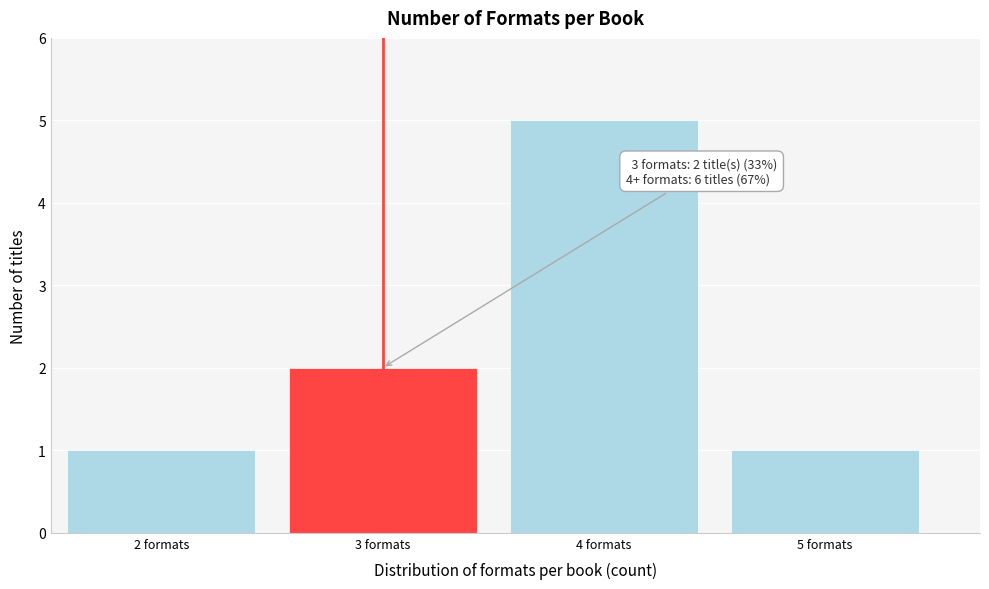

Reading left to right, list all the values displayed in this chart.

2 formats=1	3 formats=2	4 formats=5	5 formats=1